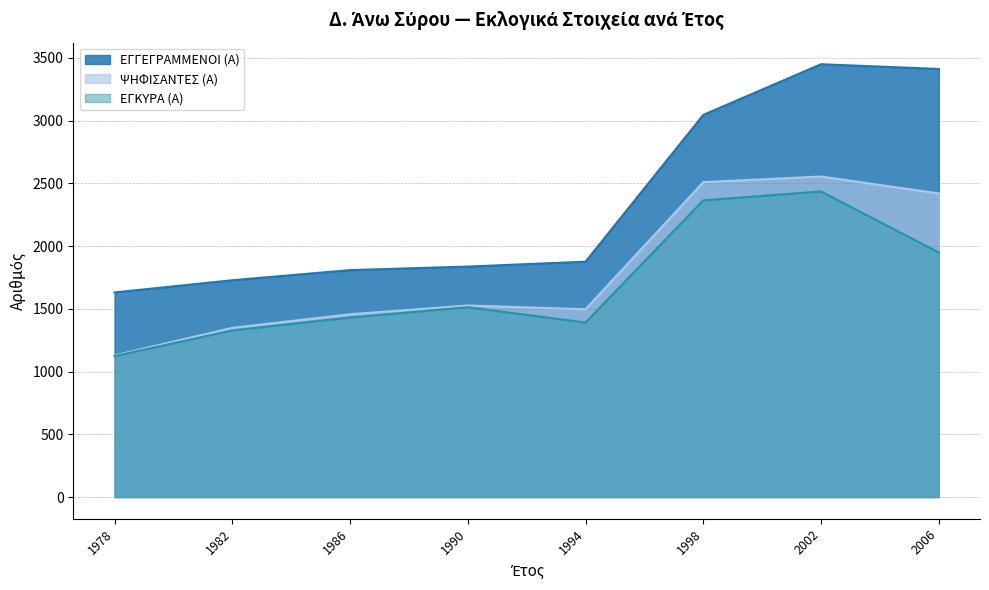

Which series has the largest total across all categories?

ΕΓΓΕΓΡΑΜΜΕΝΟΙ (Α)